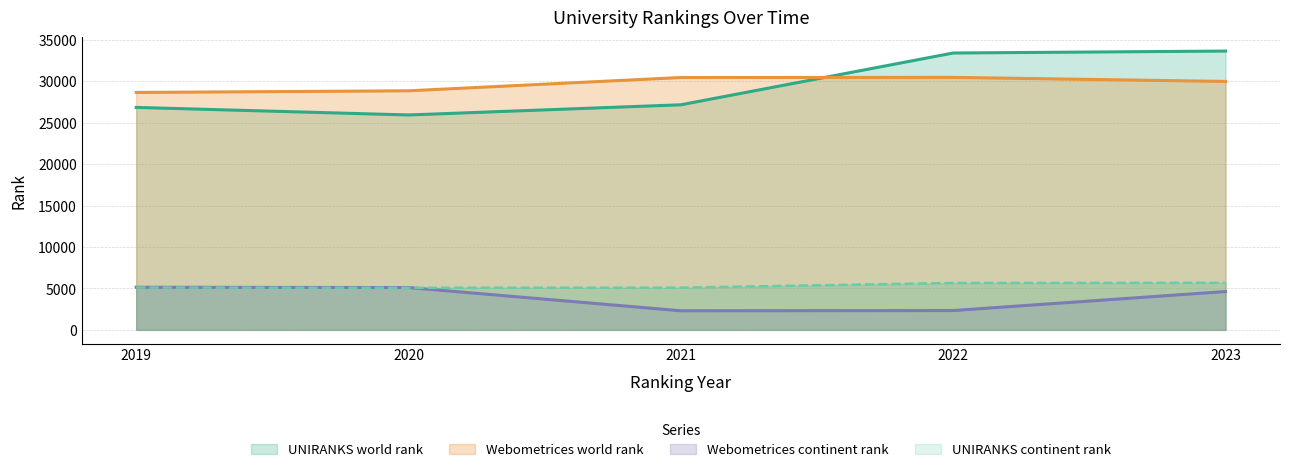

At how many categories does at least one series exceed 23011?

5